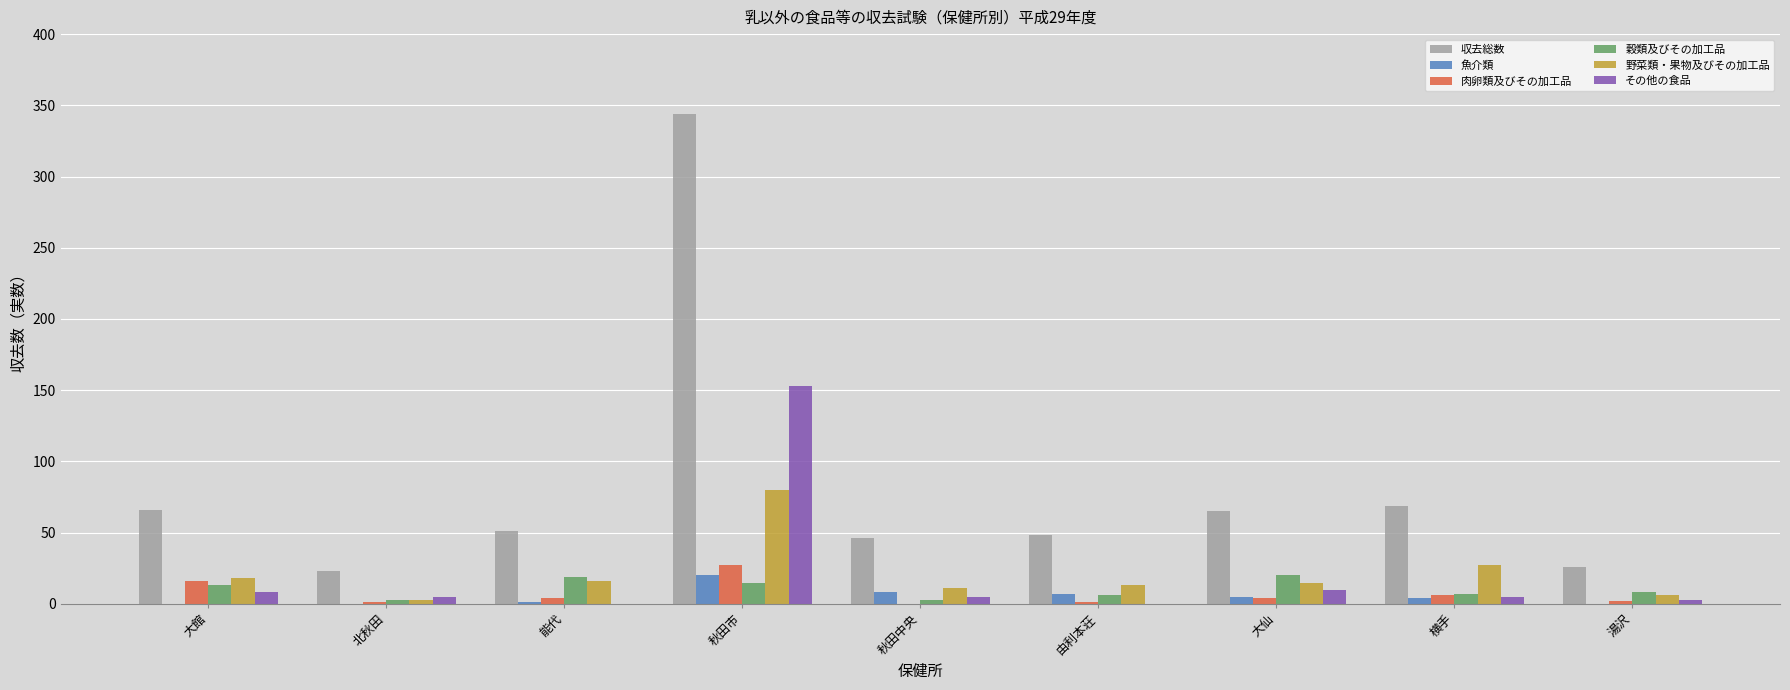

Is the value of 魚介類 at 由利本荘 greater than the value of 野菜類・果物及びその加工品 at 横手?

No